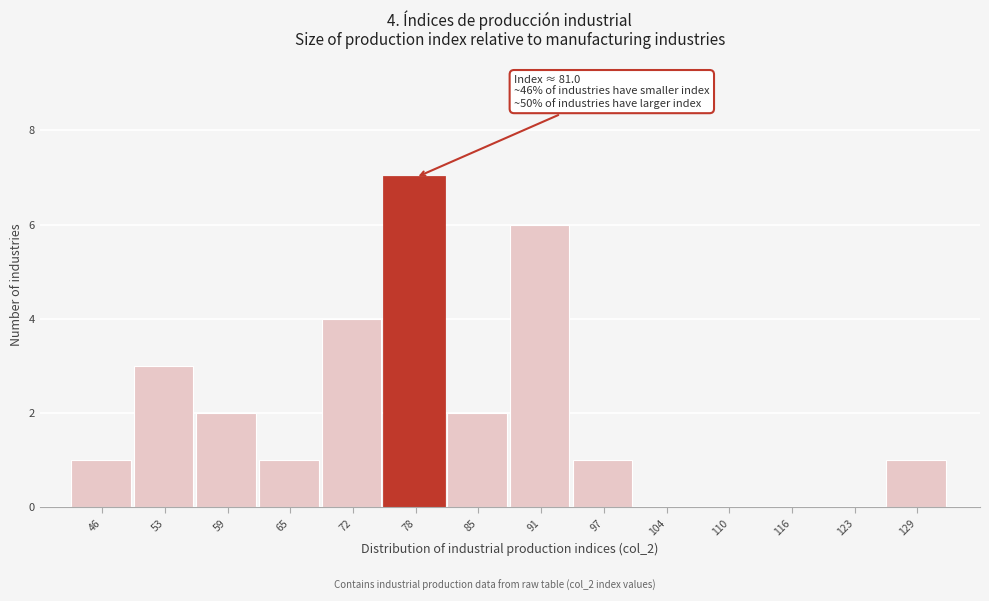

Reading left to right, transcribe all the data shown in this chart.

46=1	53=3	59=2	65=1	72=4	78=7	85=2	91=6	97=1	104=0	110=0	116=0	123=0	129=1